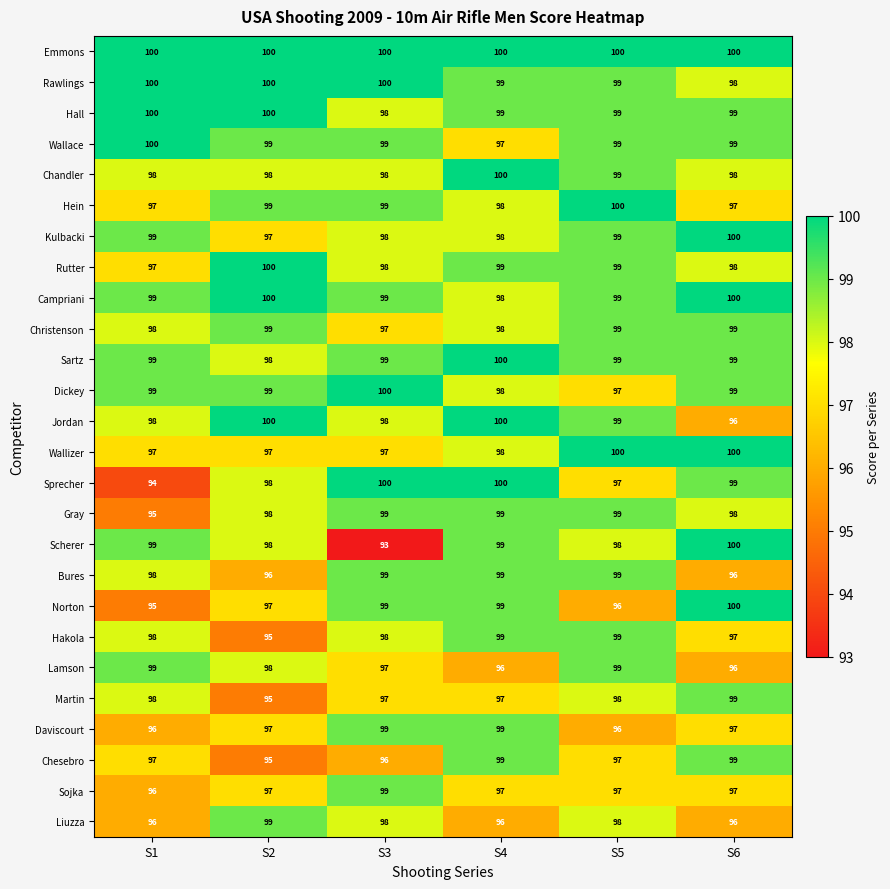

Is it true that Daviscourt equals 97 at S2?

True